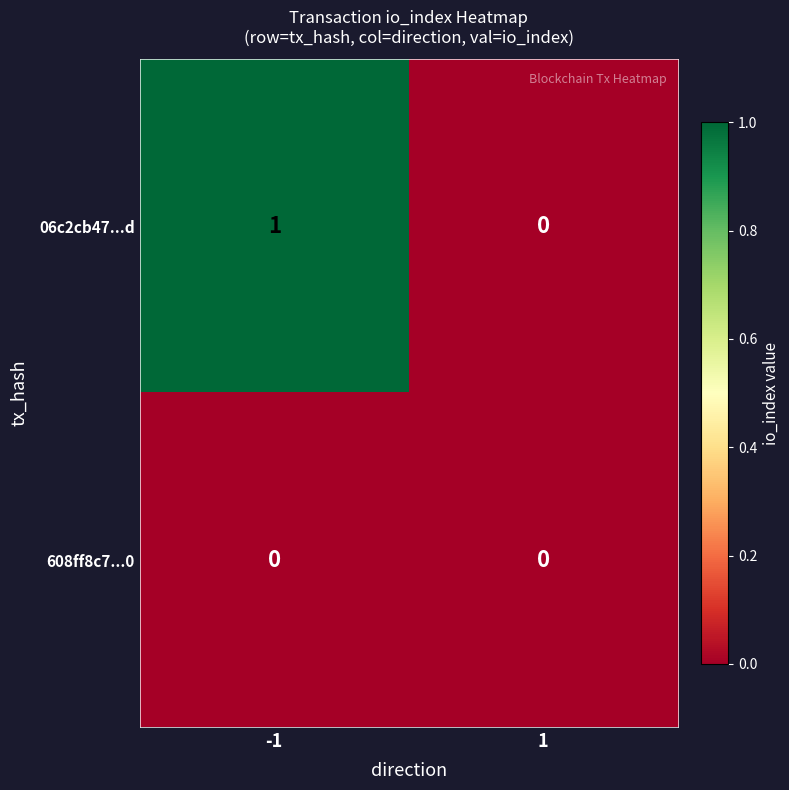

How many distinct data groups are displayed?

2